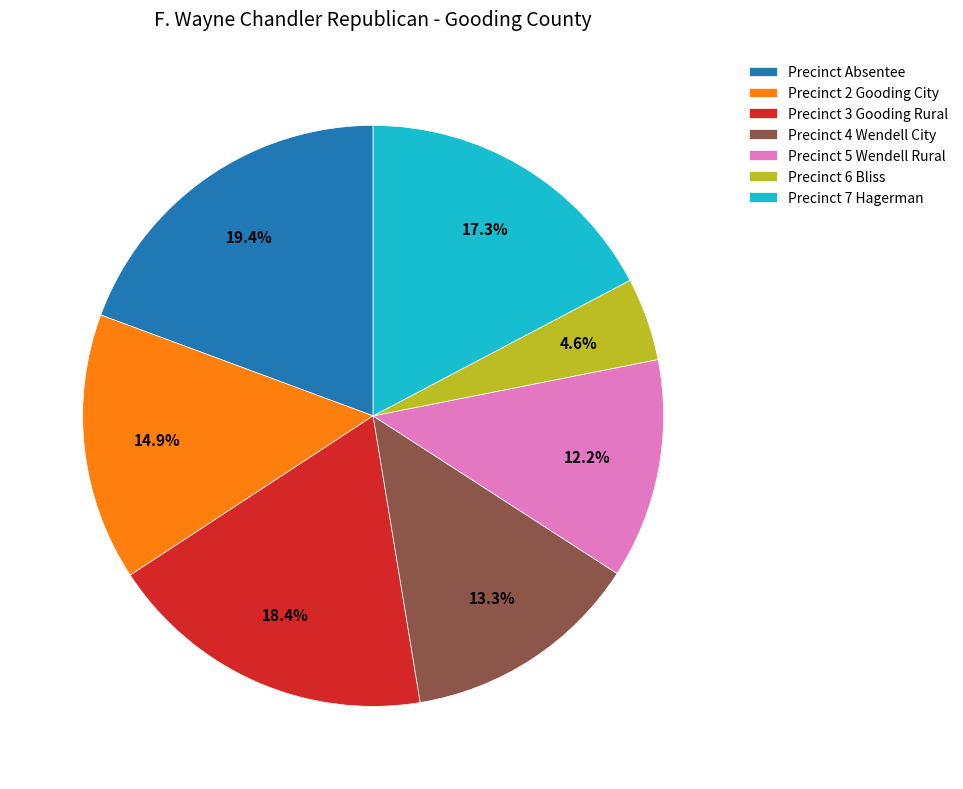

To the nearest percent, what portion does Precinct 5 Wendell Rural represent?

12%